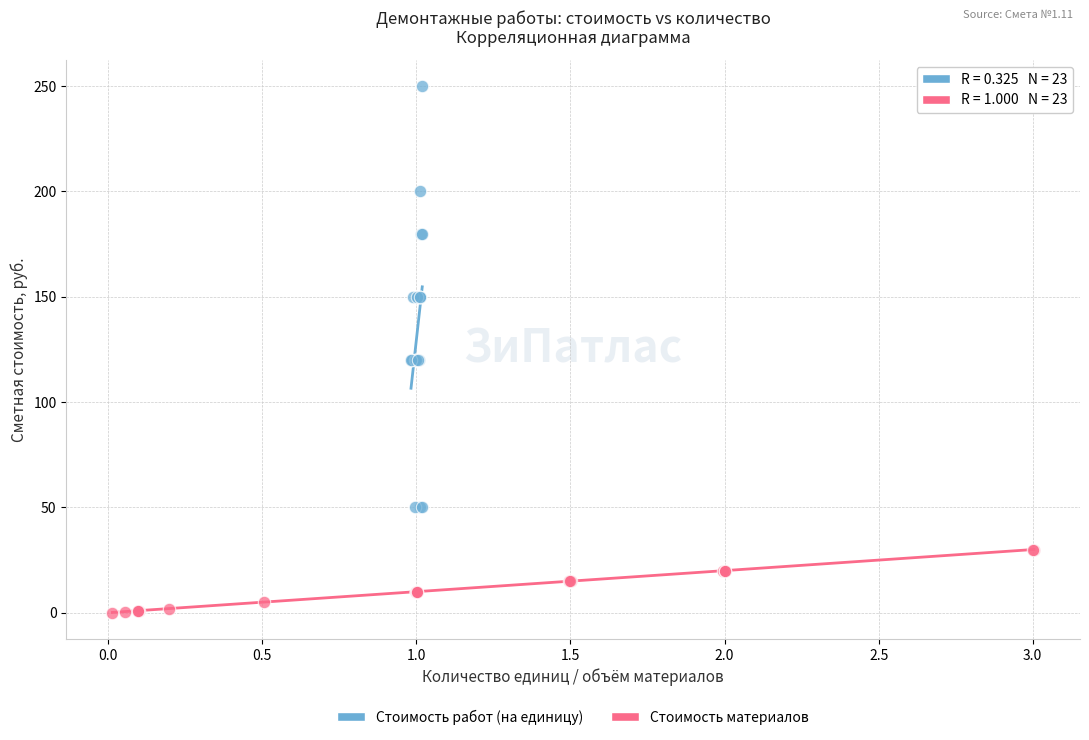

Which series reaches the minimum Y coordinate?

Стоимость материалов